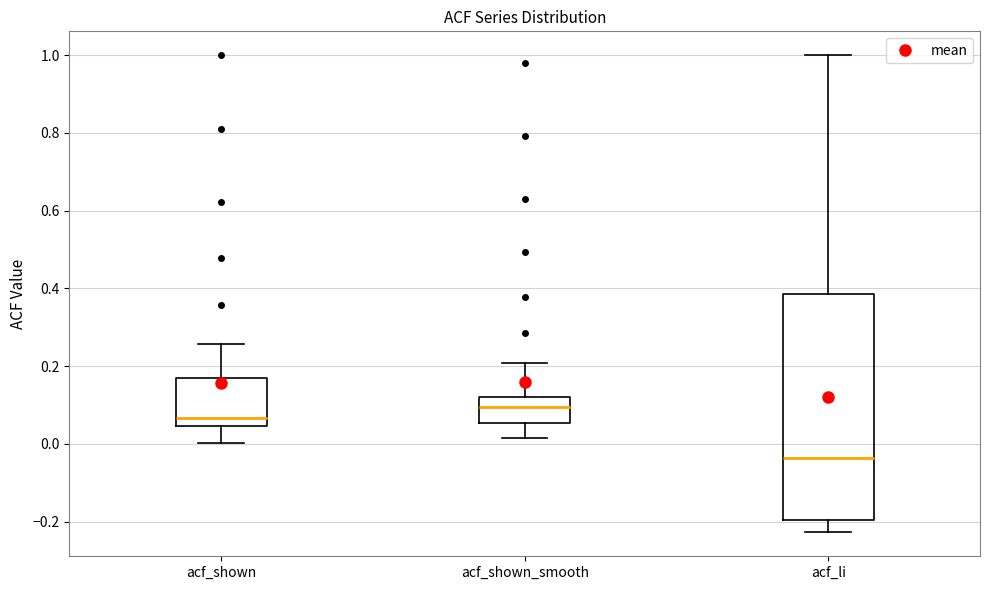

Comparing the boxes themselves (not the whiskers), which one is the tallest?

acf_li